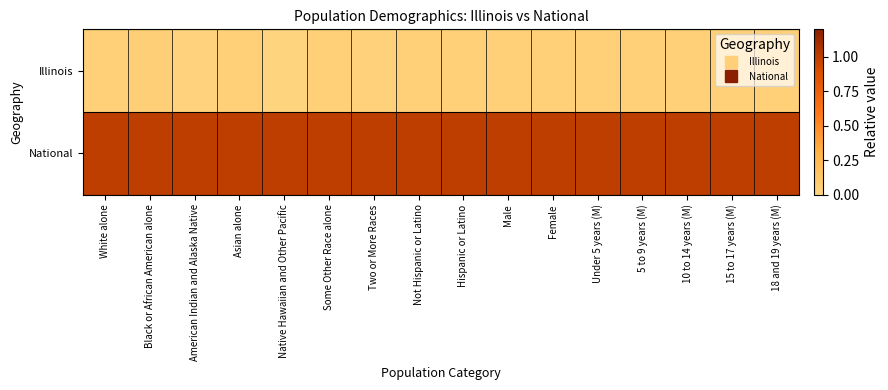

Rank the series at Black or African American alone from highest to lowest value.

National, Illinois